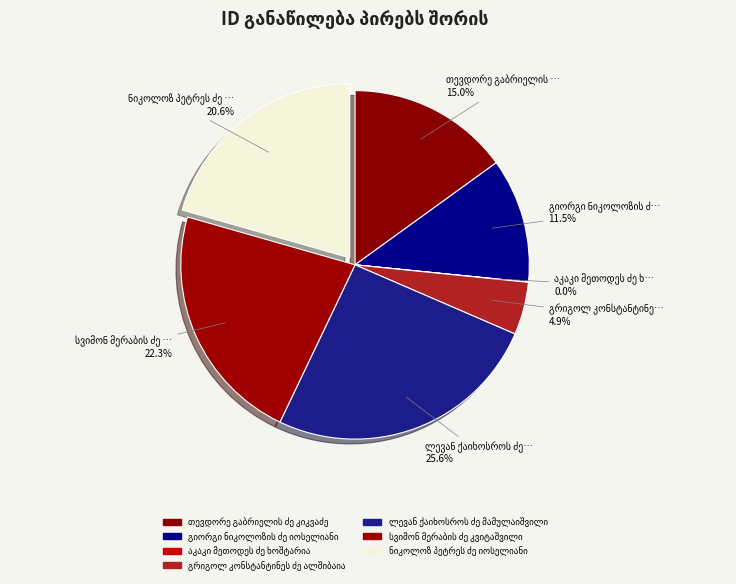

What is the ratio of the value at ნიკოლოზ პეტრეს ძე იოსელიანი to the value at გრიგოლ კონსტანტინეს ძე ალშიბაია?

4.2